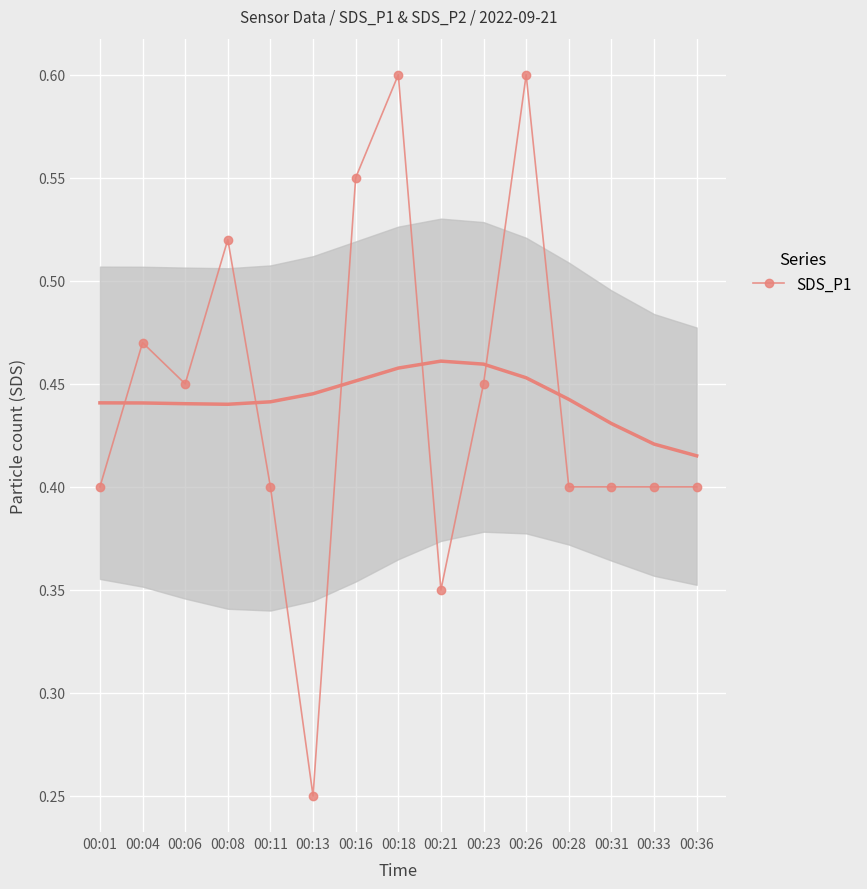

What is the value of the 11th point from the left?

0.6